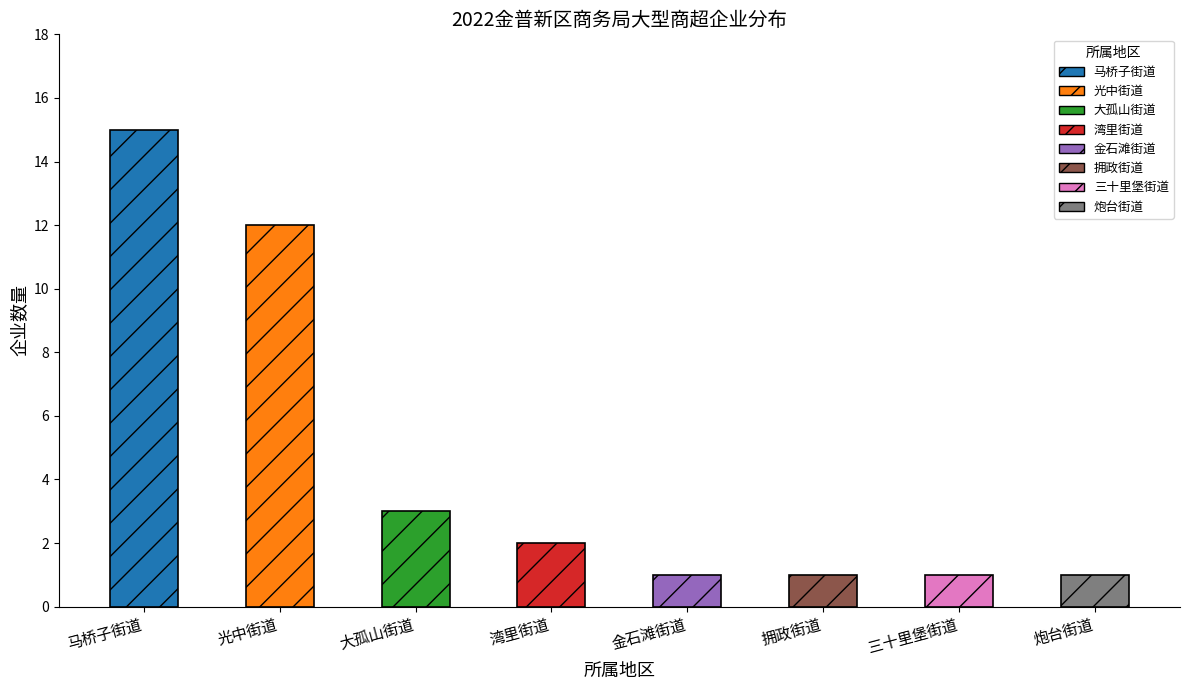

How many data points are above 2?

3